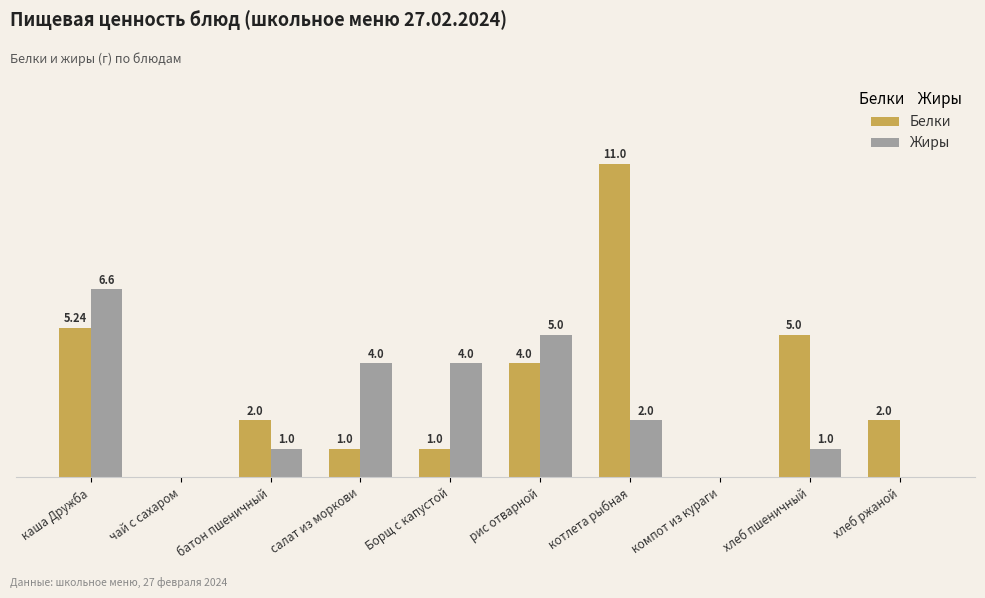

At which category is the sum across all series the highest?

котлета рыбная